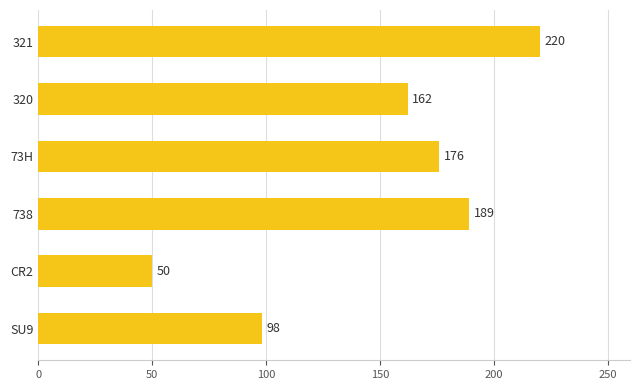

Which category has the highest value across all series?

321